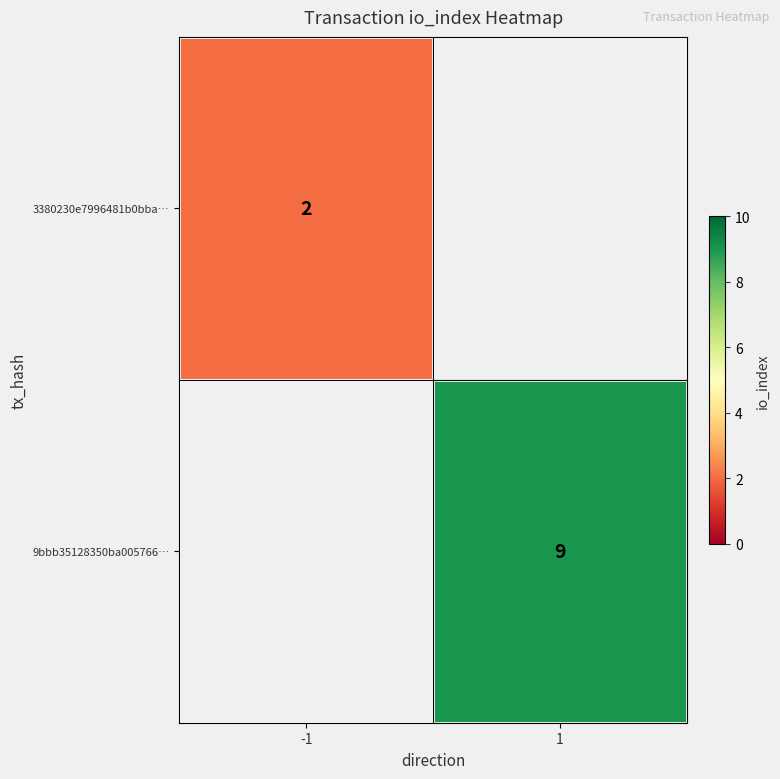

Is it true that 3380230e7996481b0bba… equals 2 at -1?

True